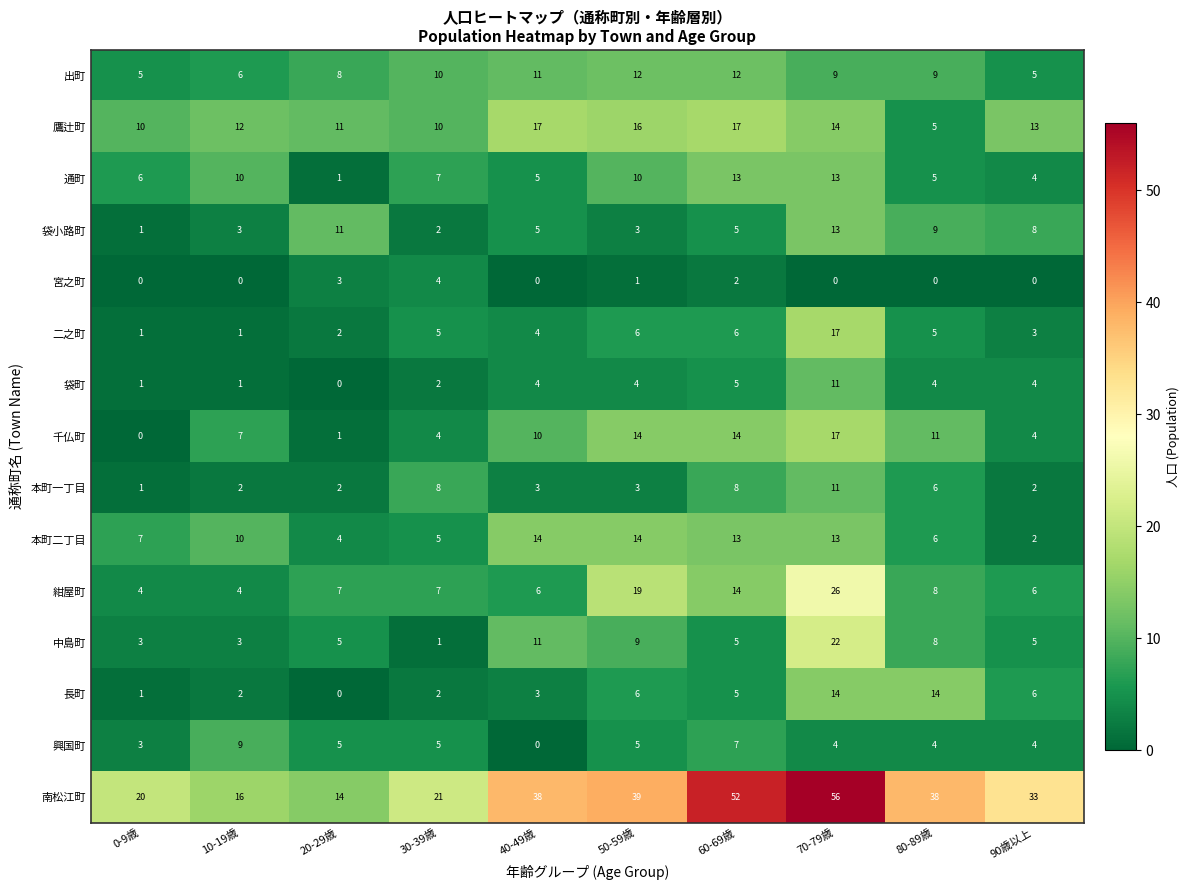

How many data points in 紺屋町 are less than 7?

4